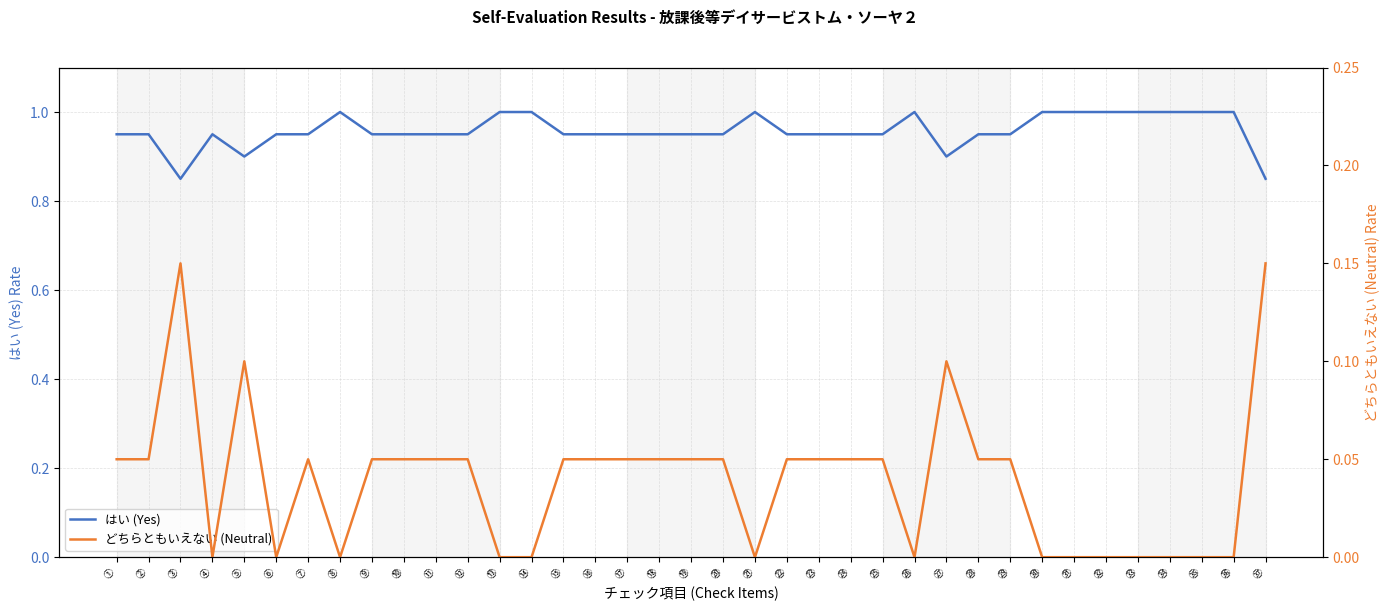

What are all the series names shown in the legend?

はい (Yes), どちらともいえない (Neutral)